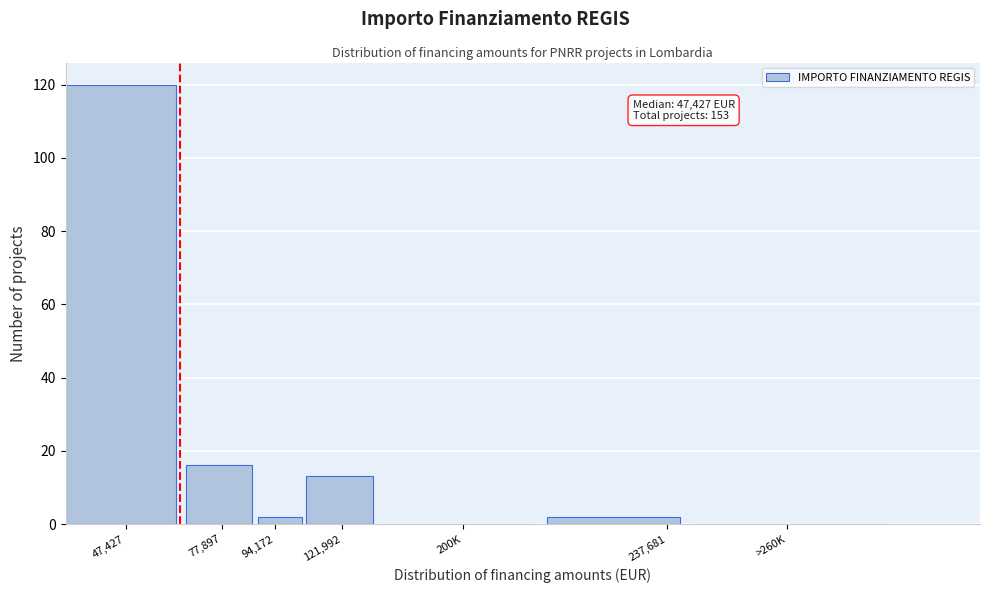

Reading right to left, extract all data points from this chart.

>260K=0	237,681=2	200K=0	121,992=13	94,172=2	77,897=16	47,427=120